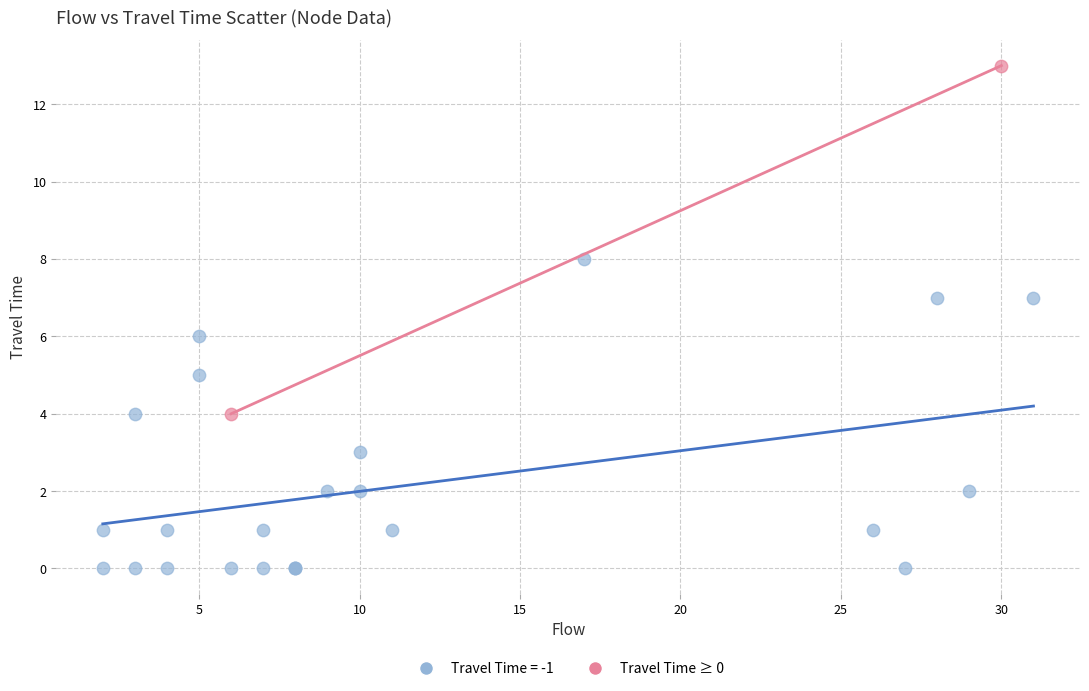

What are all the series names shown in the legend?

Travel Time = -1, Travel Time ≥ 0